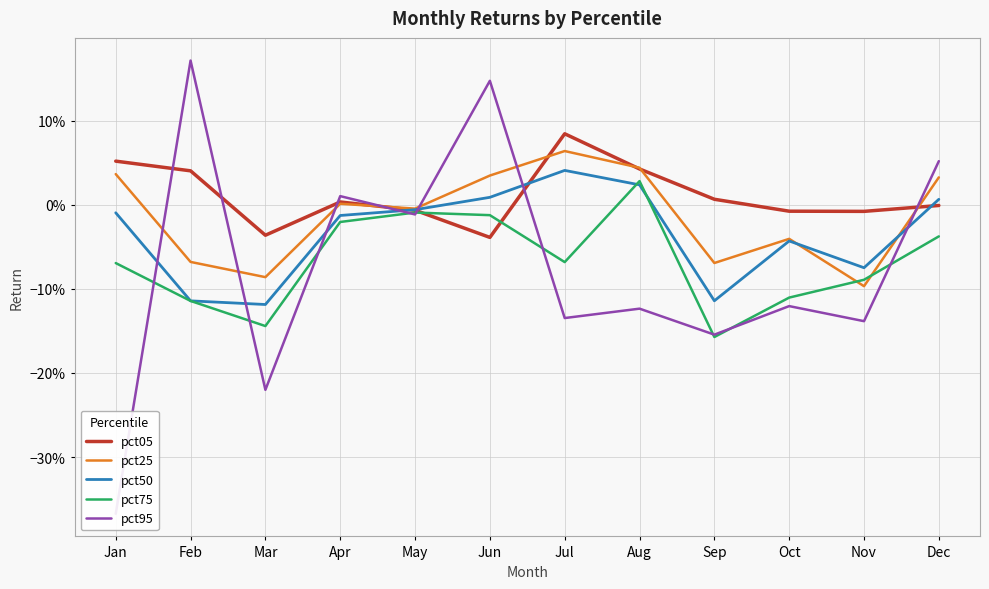

The pct95 series shows 0.2 at Jun. True or false?

False